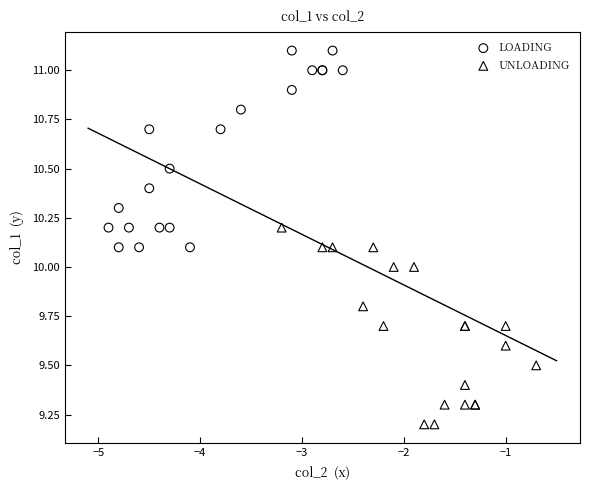

Which series reaches the minimum Y coordinate?

UNLOADING